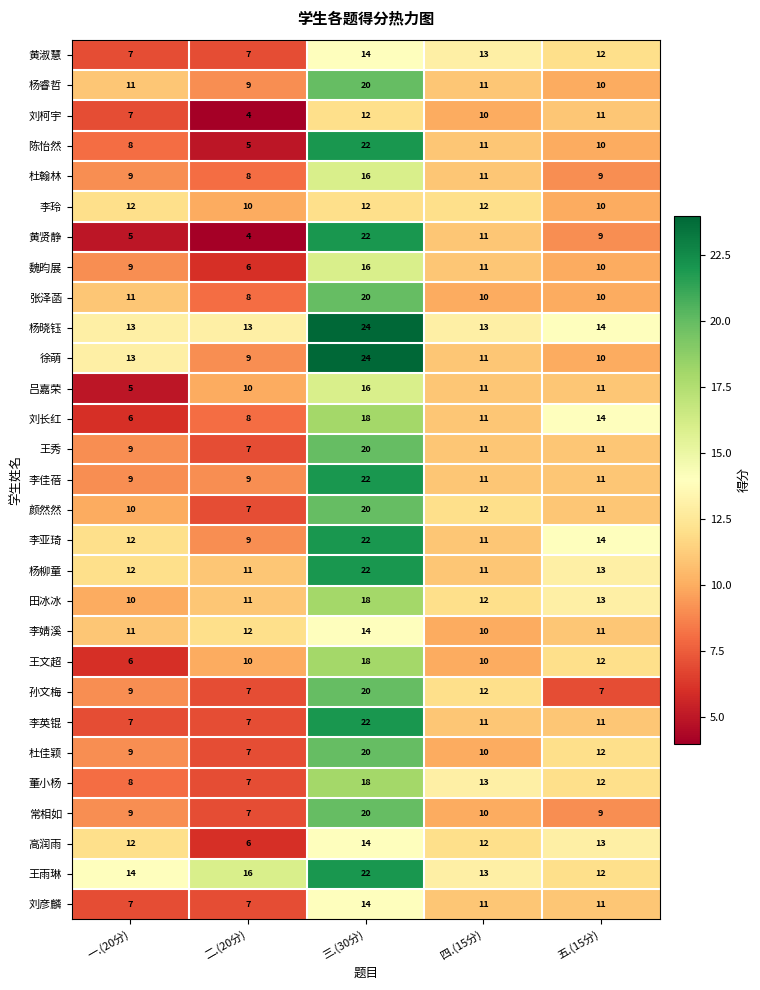

What value does the 黄贤静 series have at 五.(15分), to the nearest 5?

10